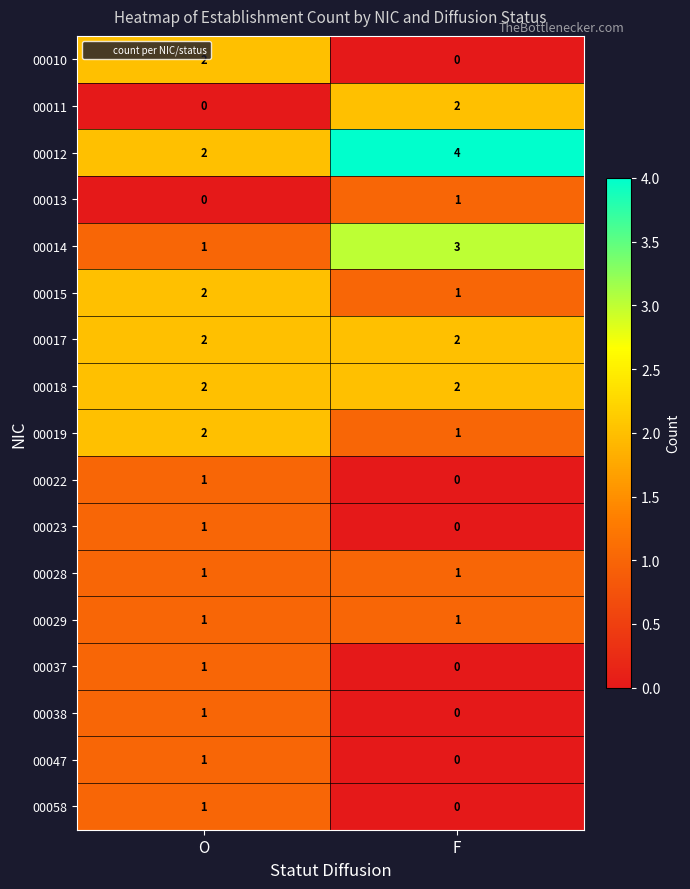

Count the number of categories in the chart.

2